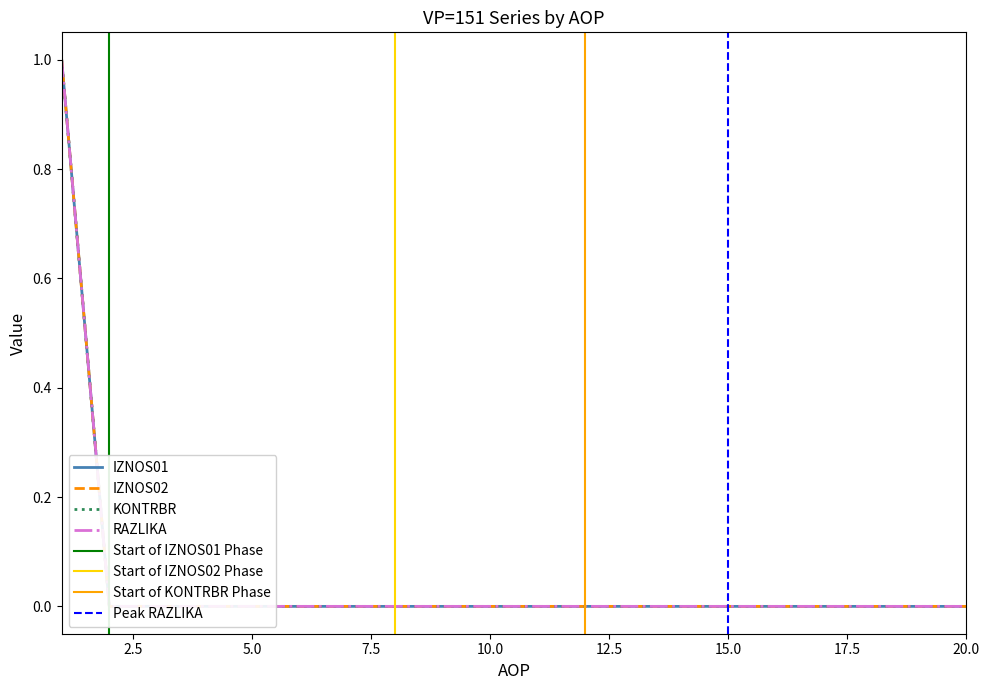

Which series has the largest range (max minus min)?

IZNOS01